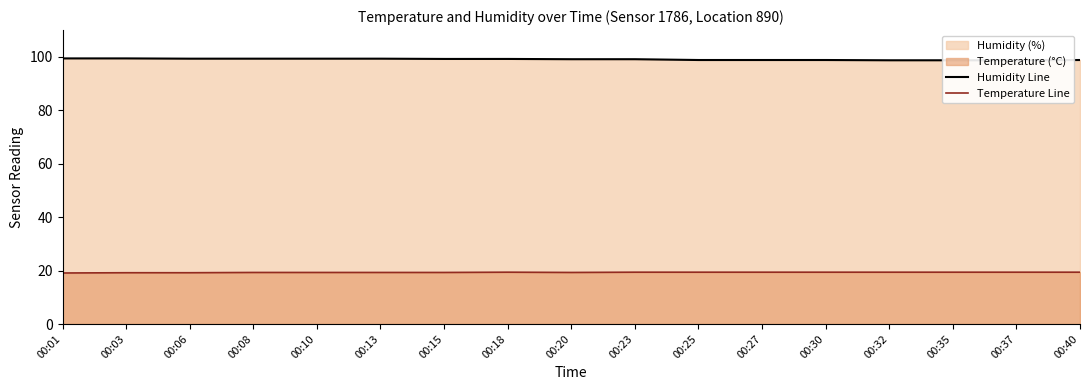

At how many categories does at least one series exceed 56?

17